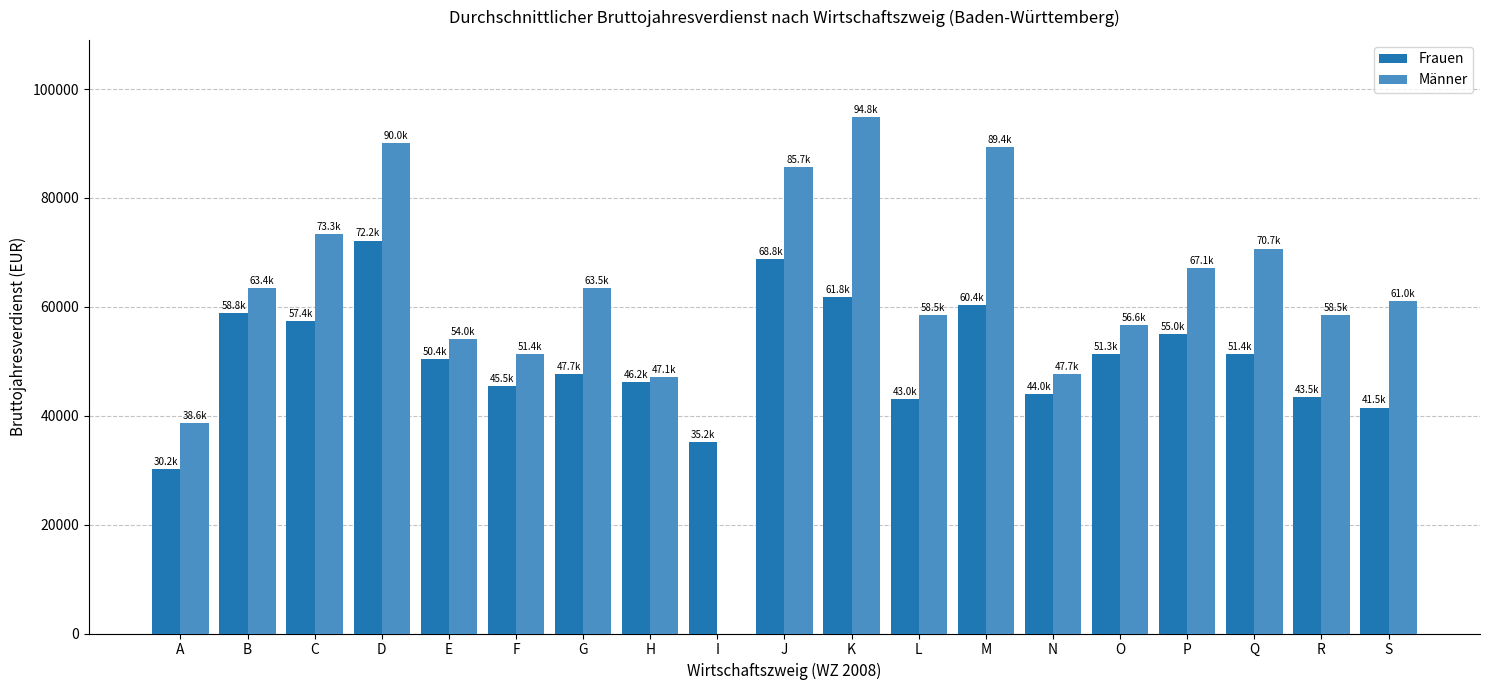

Are the bars horizontal?

No